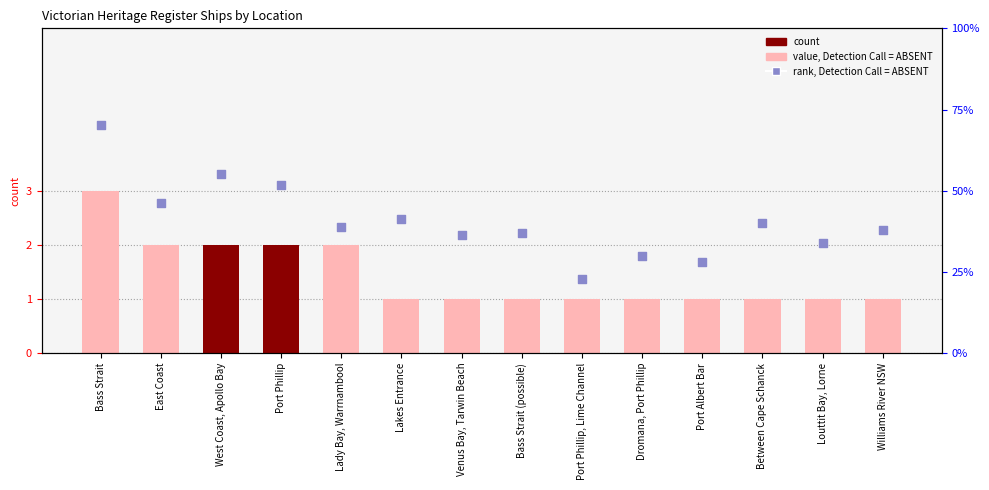

Which series reaches the maximum Y coordinate?

rank, Detection Call = ABSENT